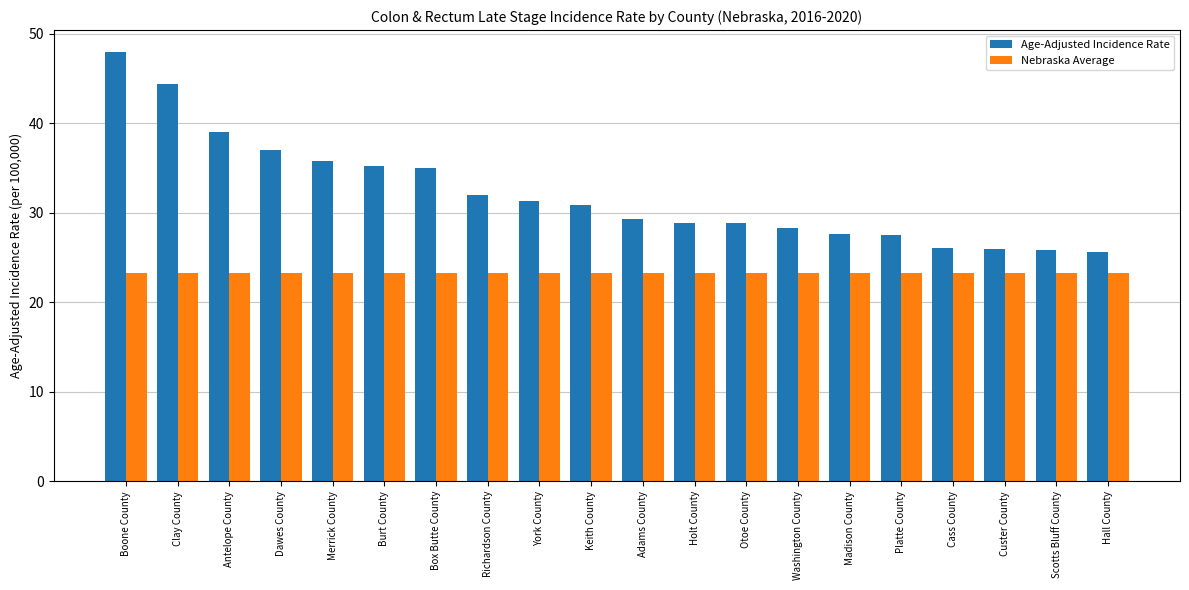

What is the value of the Age-Adjusted Incidence Rate bar at the 8th from the left?

32.0